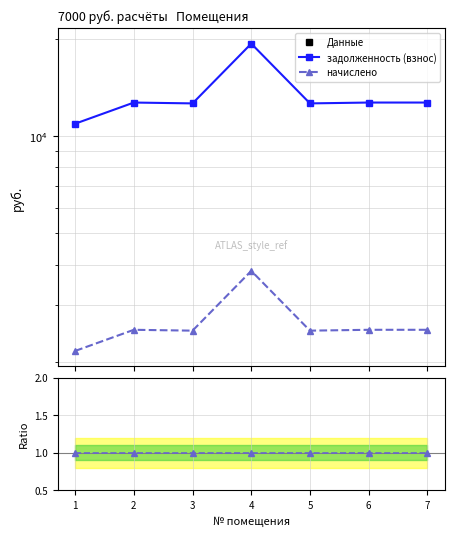

True or false: начислено and задолженность (взнос) intersect in this chart.

False